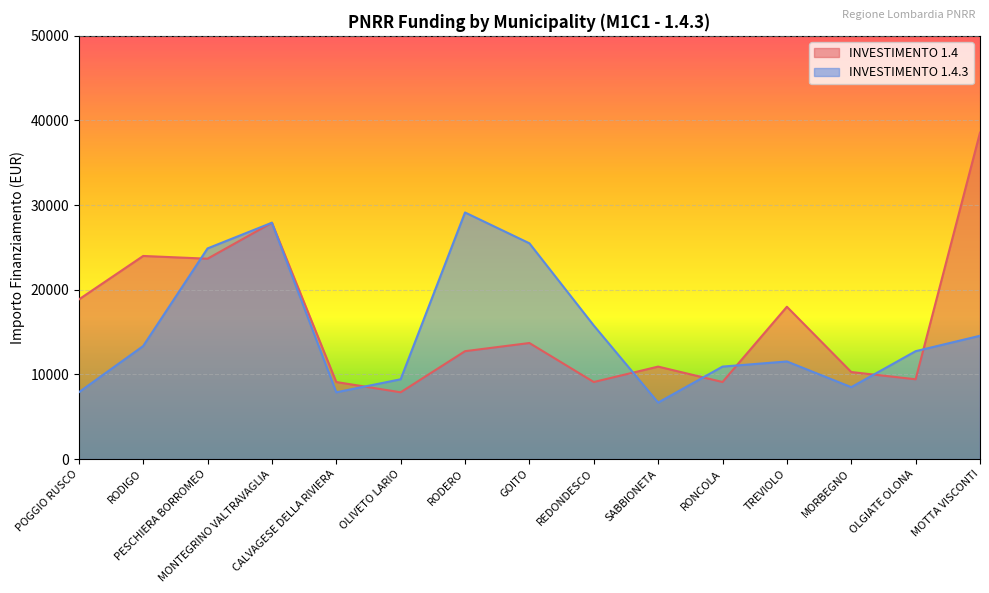

What is the difference between the maximum and minimum values in the INVESTIMENTO 1.4 series?

30674